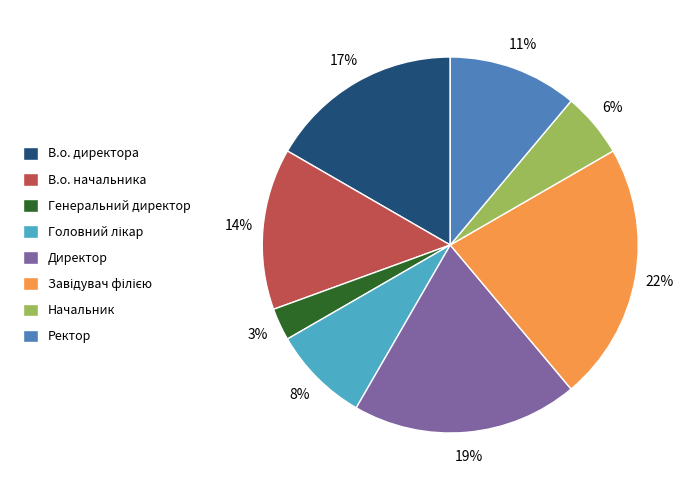

To the nearest percent, what is the average slice percentage?

12%